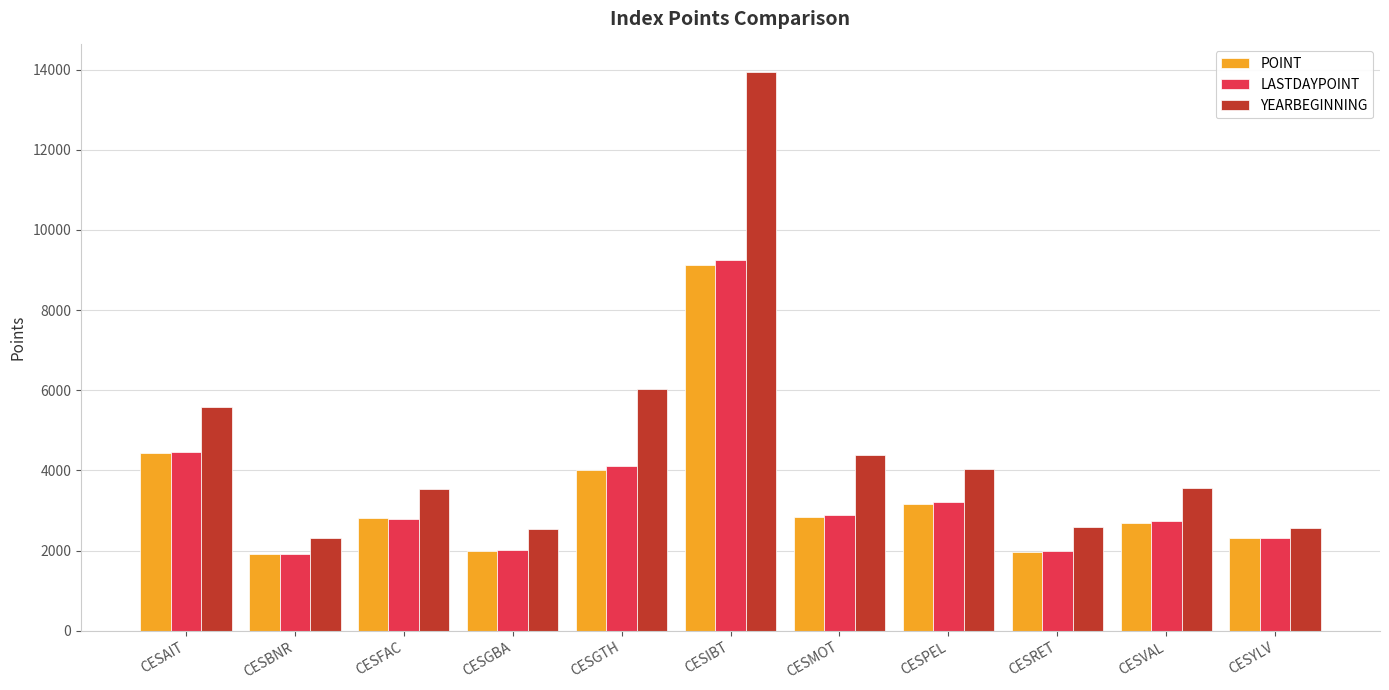

Which series has the widest spread of values?

YEARBEGINNING